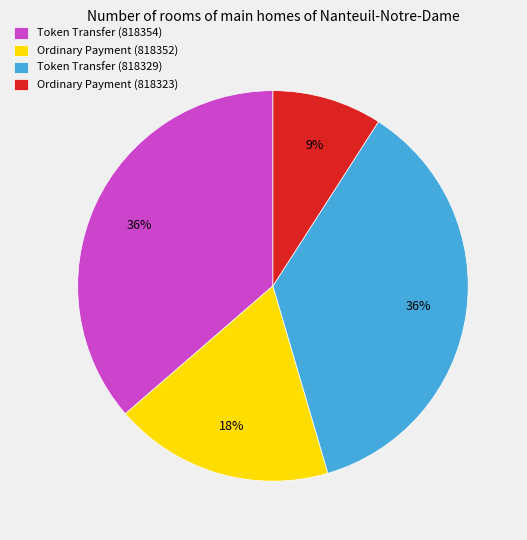

How many segments does this pie chart have?

4